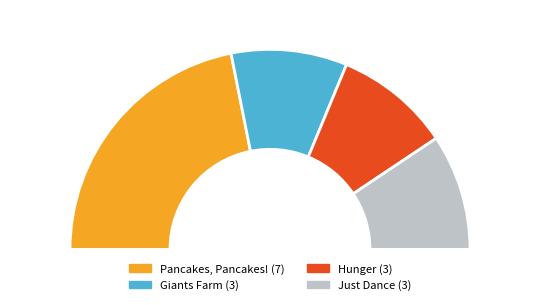

How much of the chart is everything except Just Dance?

81.2%